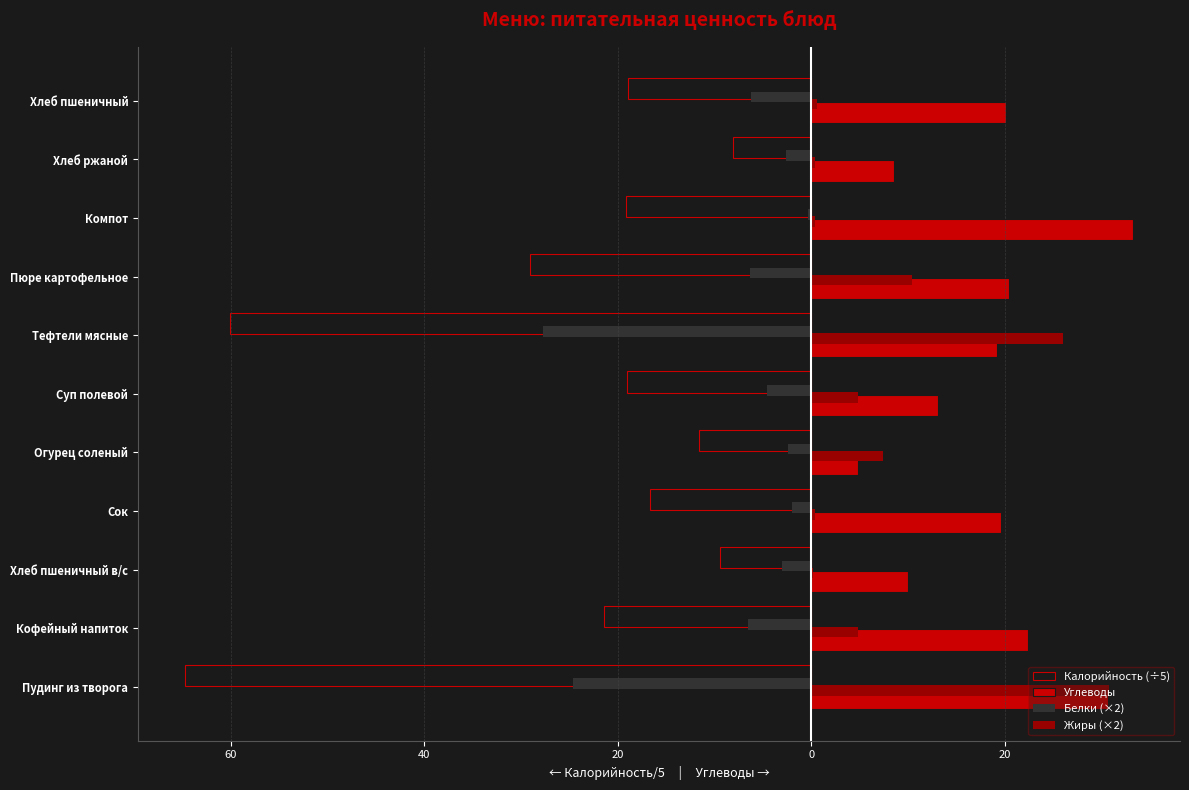

Reading left to right, list all the values displayed in this chart.

Калорийность (÷5): -64.7	-21.4	-9.5	-16.7	-11.6	-19.1	-60.1	-29.1	-19.1	-8.2	-18.9
Углеводы: 30.7	22.4	10.0	19.6	4.8	13.1	19.2	20.4	33.2	8.5	20.1
Белки (×2): -24.6	-6.6	-3.0	-2.0	-2.4	-4.6	-27.8	-6.4	-0.4	-2.6	-6.2
Жиры (×2): 30.8	4.8	0.2	0.4	7.4	4.8	26.0	10.4	0.4	0.4	0.6